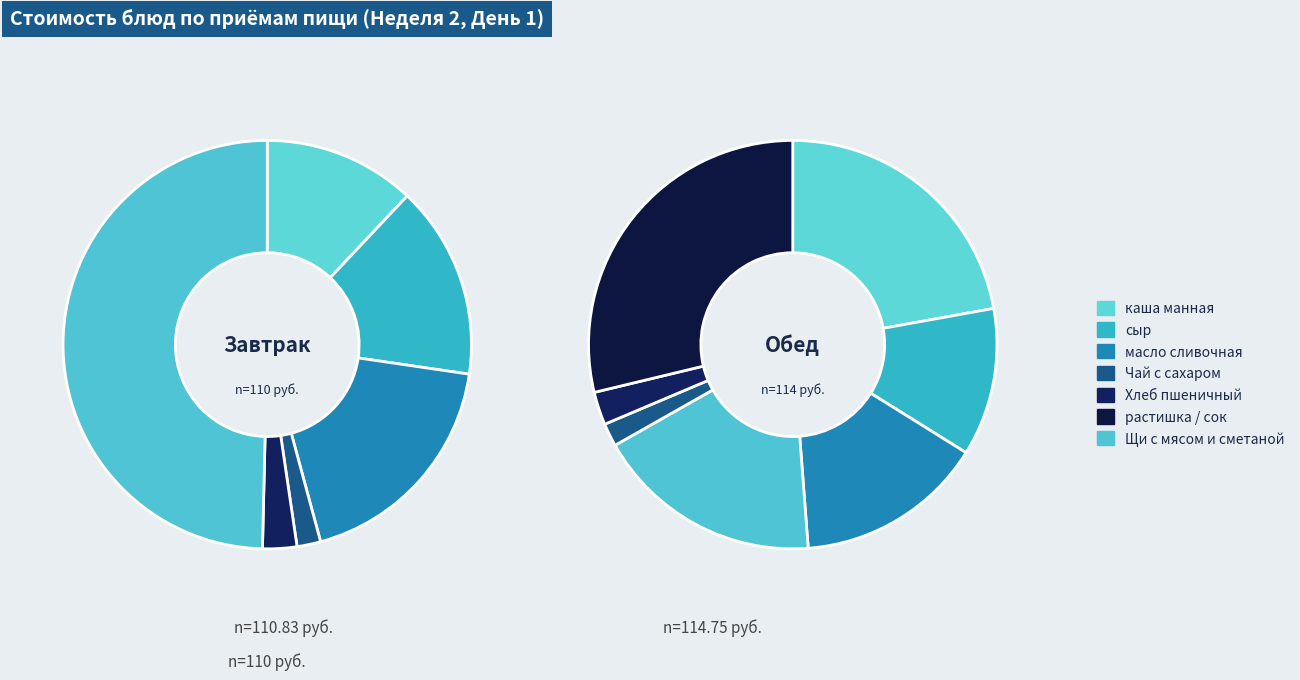

To the nearest percent, what percentage of the pie is Обед?

51%